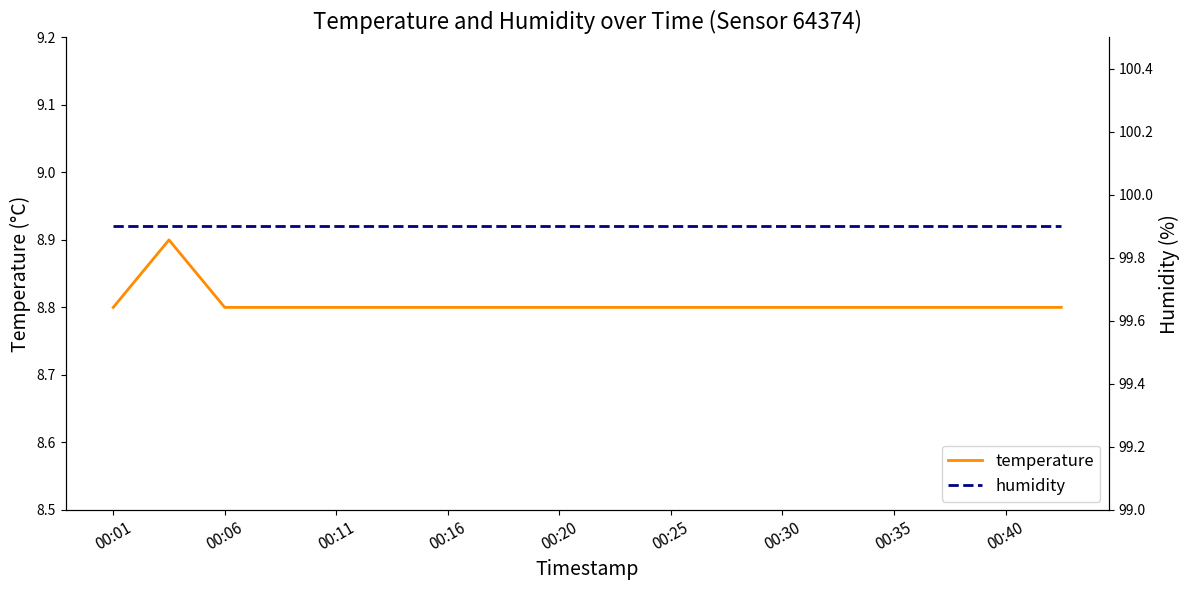

True or false: humidity and temperature cross at least once.

False